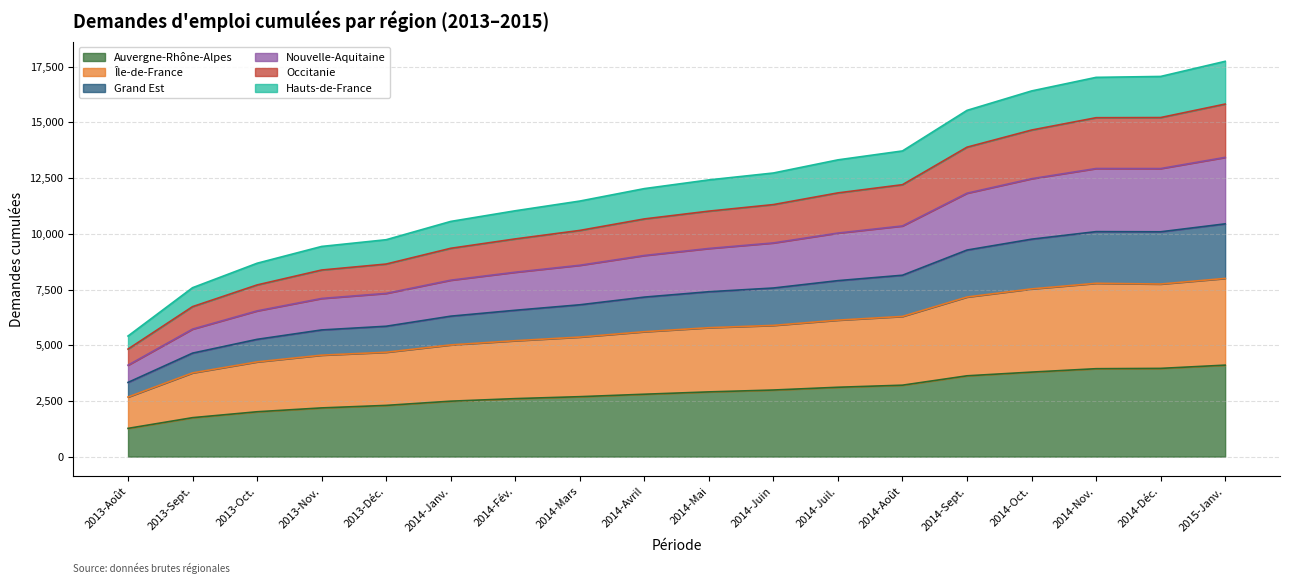

True or false: Auvergne-Rhône-Alpes has more than 2 interior local peaks.

False